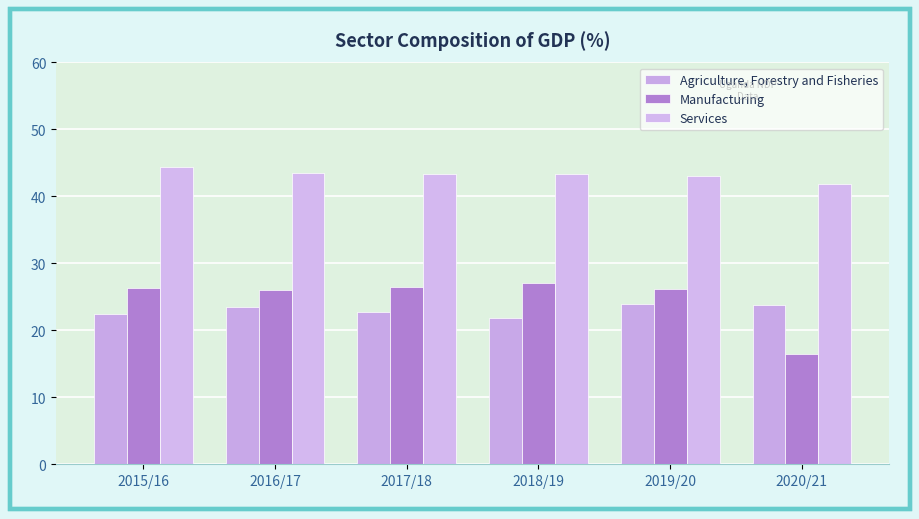

How many data points does each series have?

6